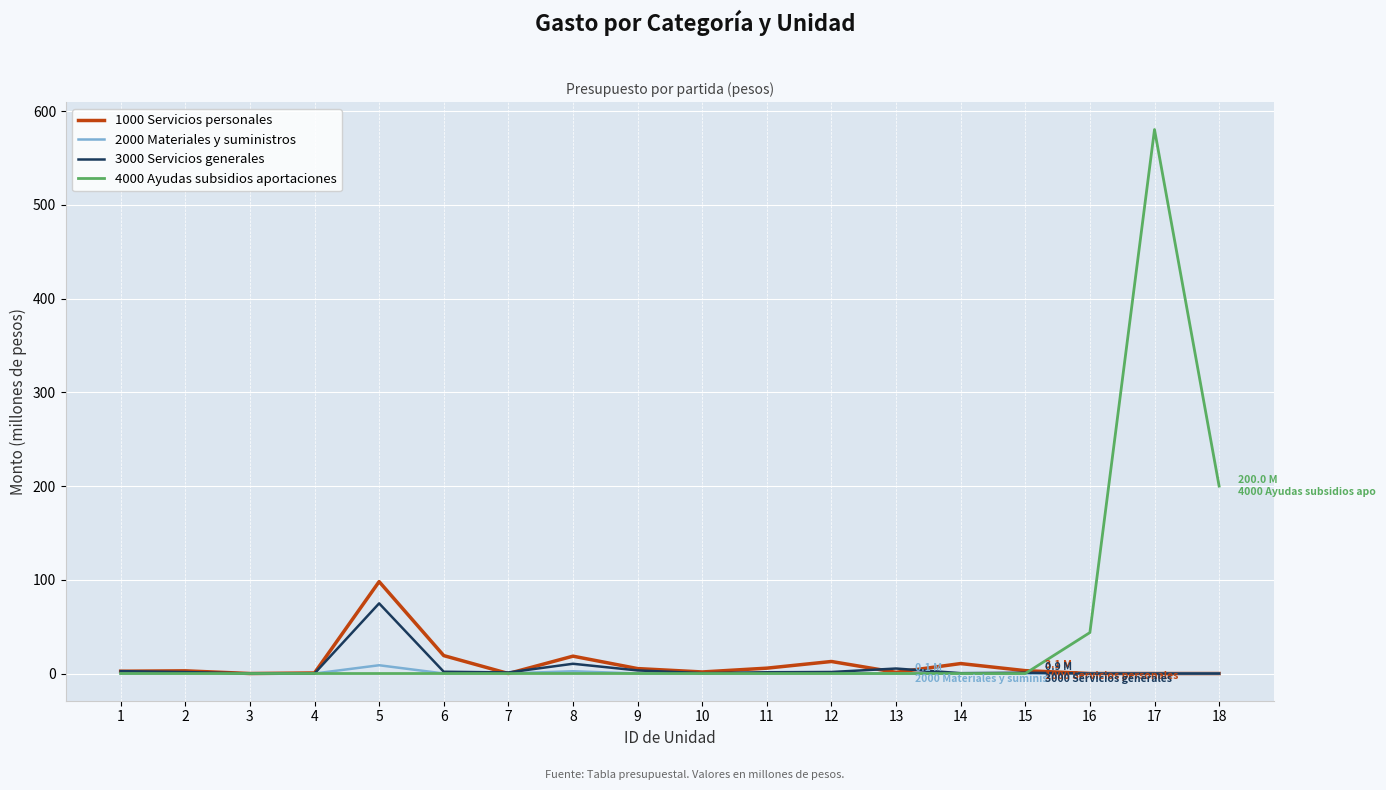

How many series are shown in this chart?

4